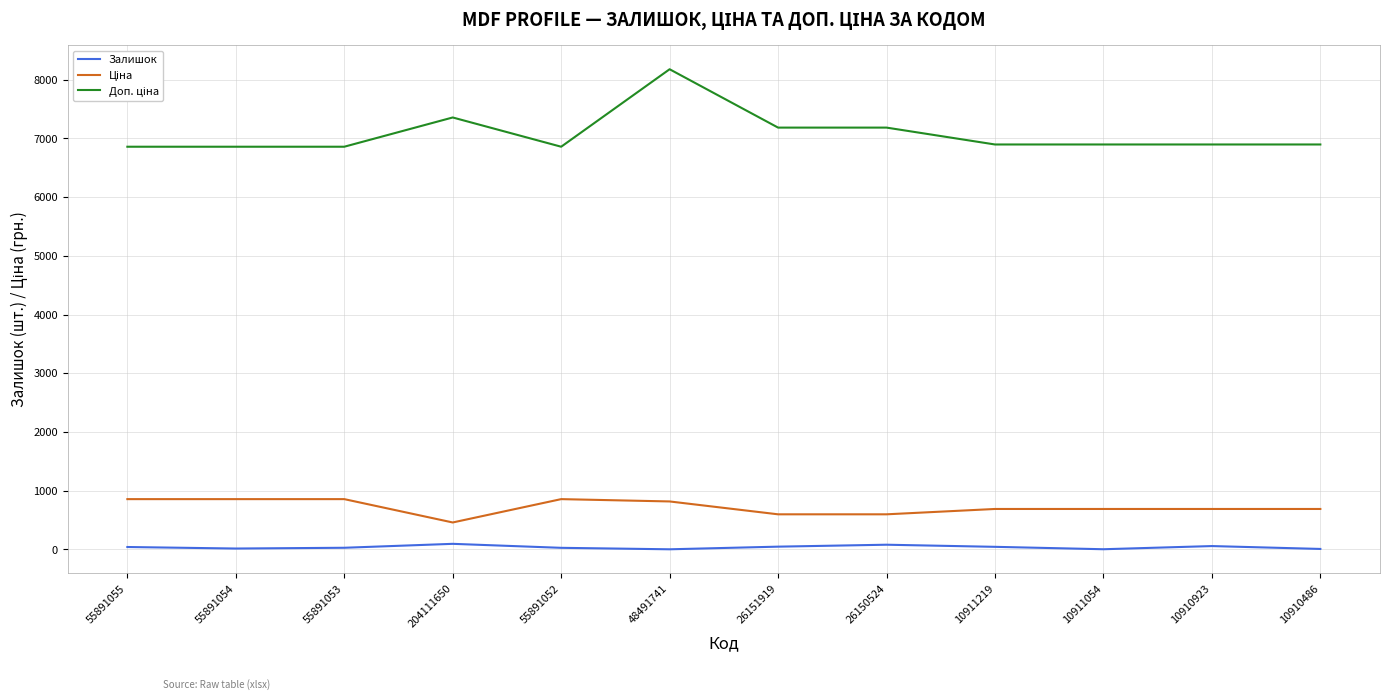

True or false: Залишок has a value of 45.0 at 10911219.

True